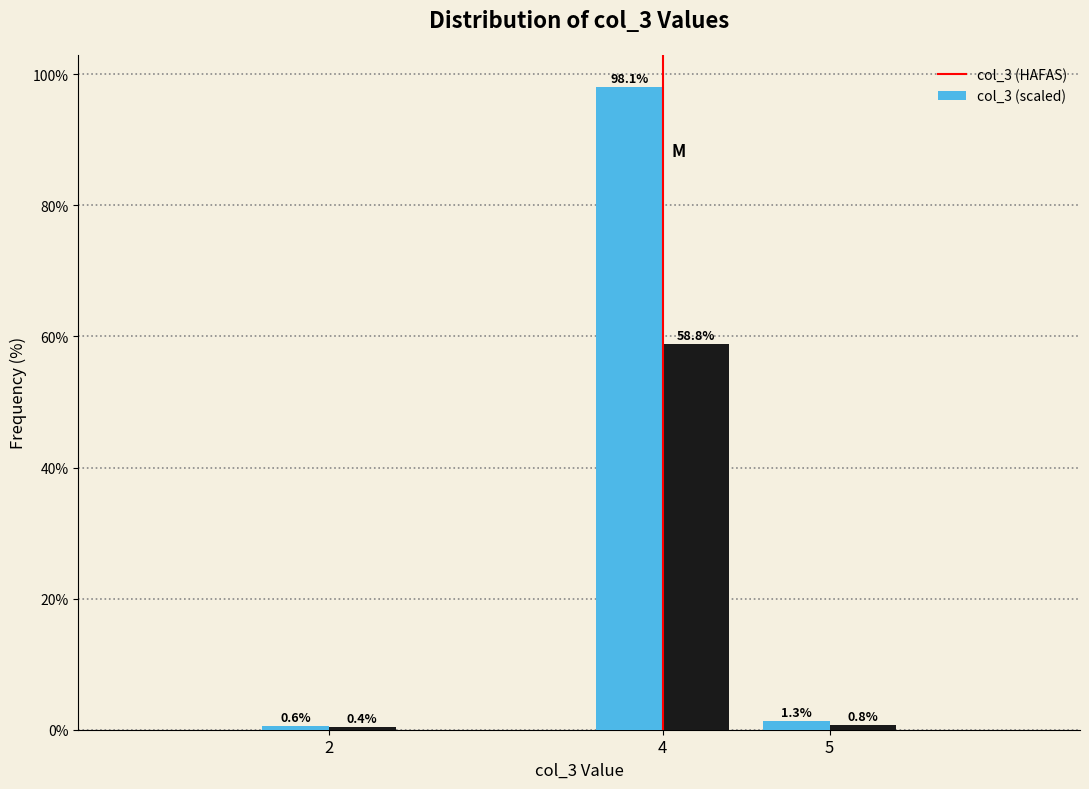

What is the smallest value displayed?

0.4